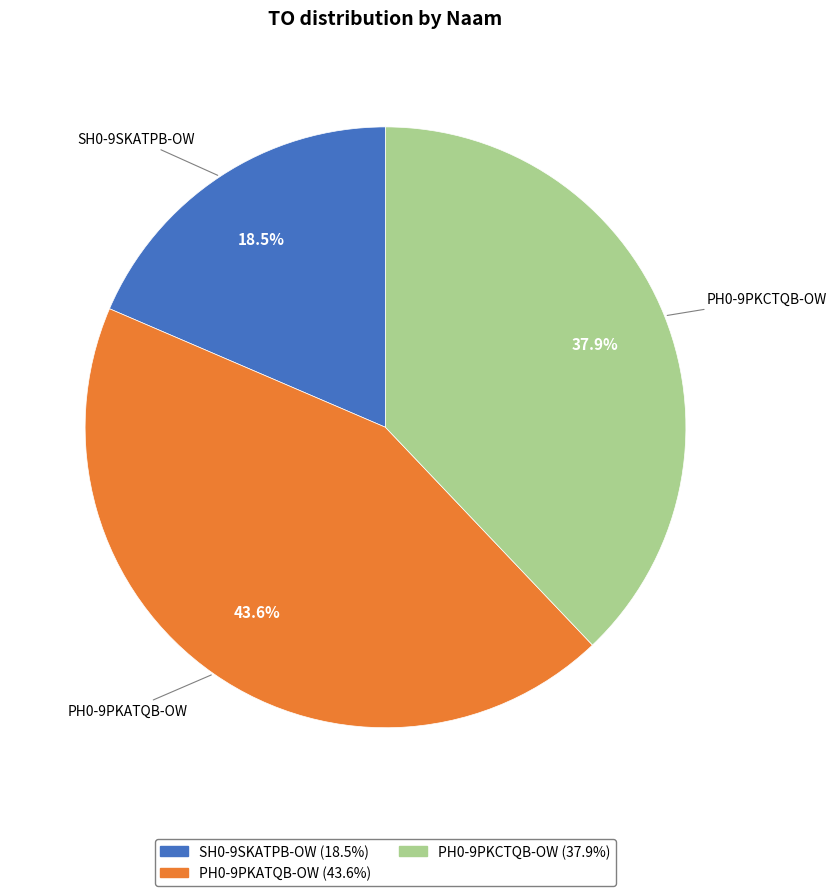

What is the smallest slice in the pie chart?

SH0-9SKATPB-OW